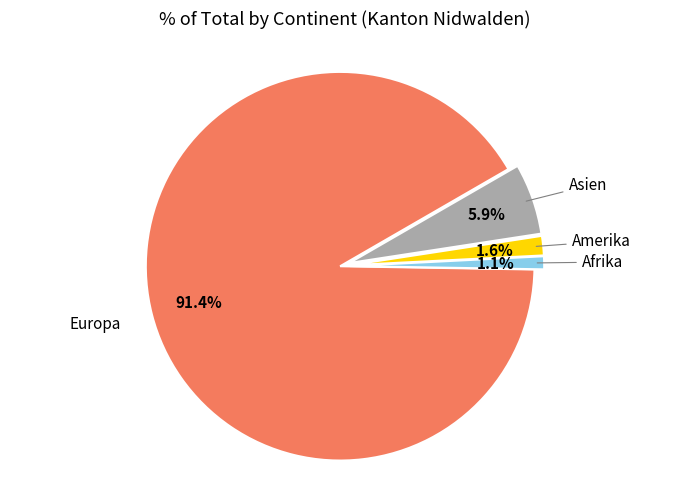

True or false: Afrika accounts for 10% of the total.

False